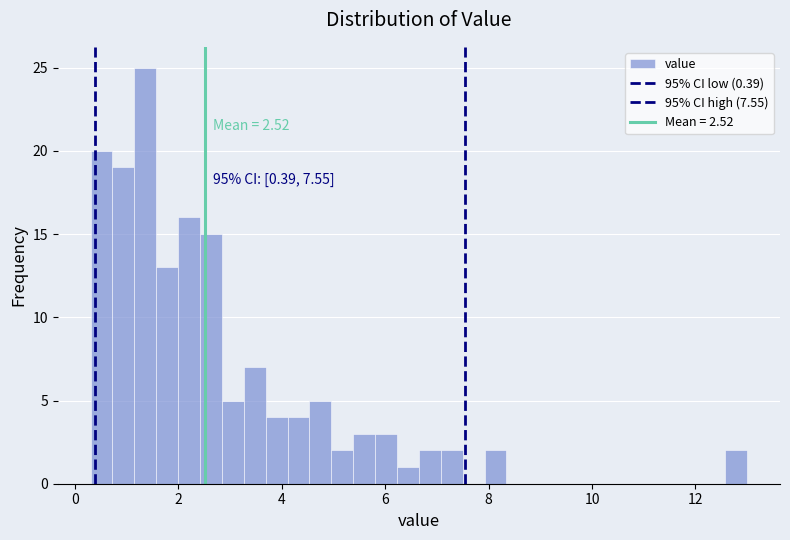

Read against the x-axis, roughly where is the centre of the tallest bar?

1.4